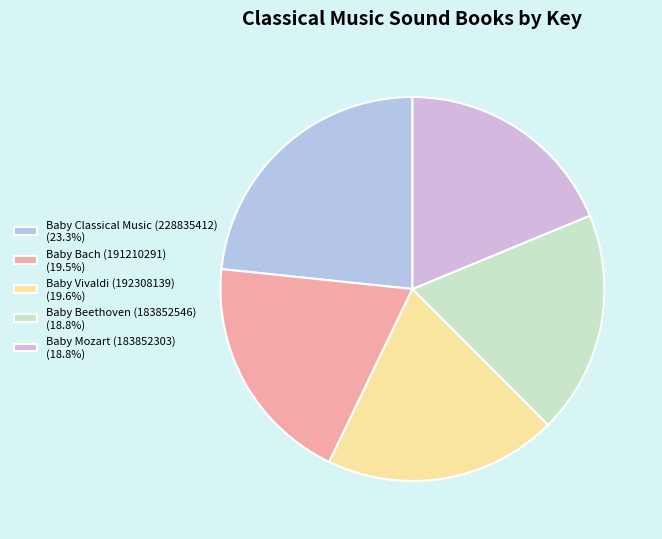

Does Baby Bach (191210291) account for over 50% of the chart?

No